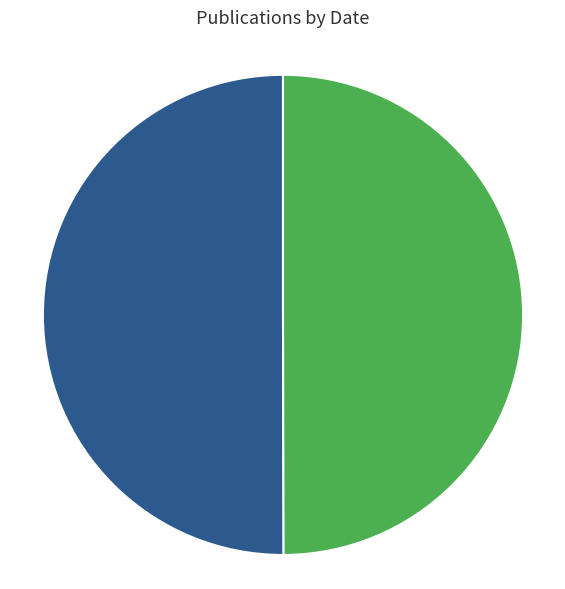

Approximately how many times larger is the value at Bulletin of miscellaneous information (1907) compared to Just's Botanischer Jahresbericht (1904)?

1.0